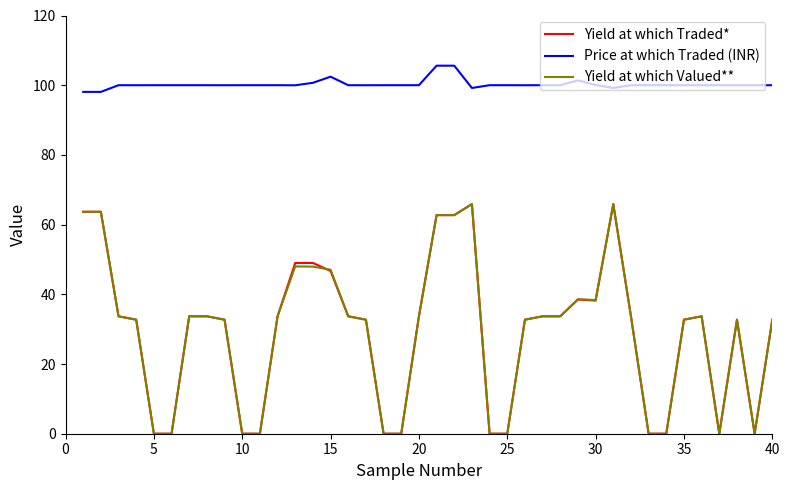

Which series has the largest total across all categories?

Price at which Traded (INR)